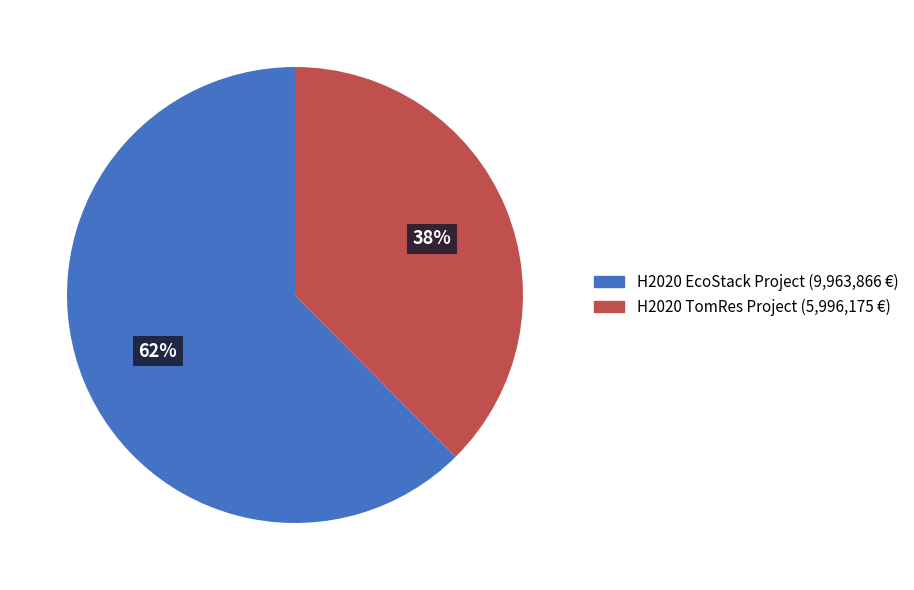

Which category has the smallest portion of the pie?

H2020 TomRes Project